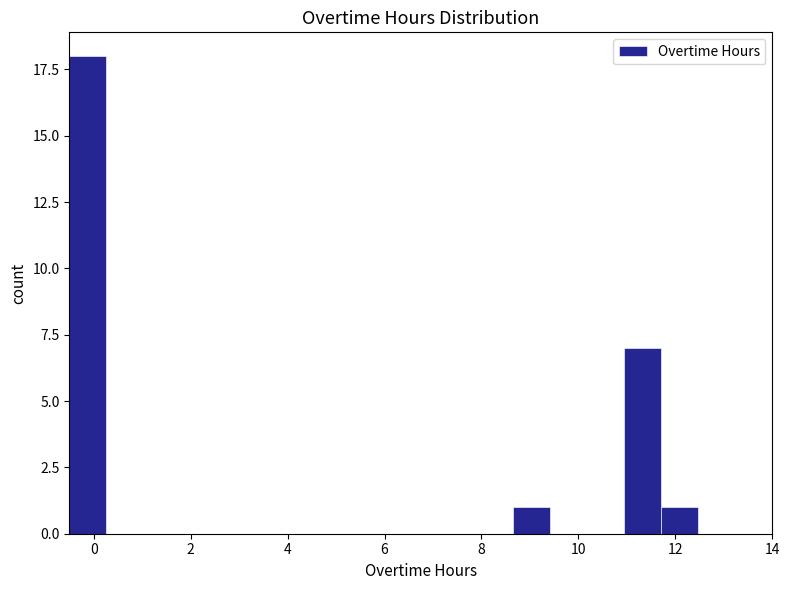

Around what value on the x-axis is the tallest bar? Give the approximate position of its centre, as read against the axis.

-0.2